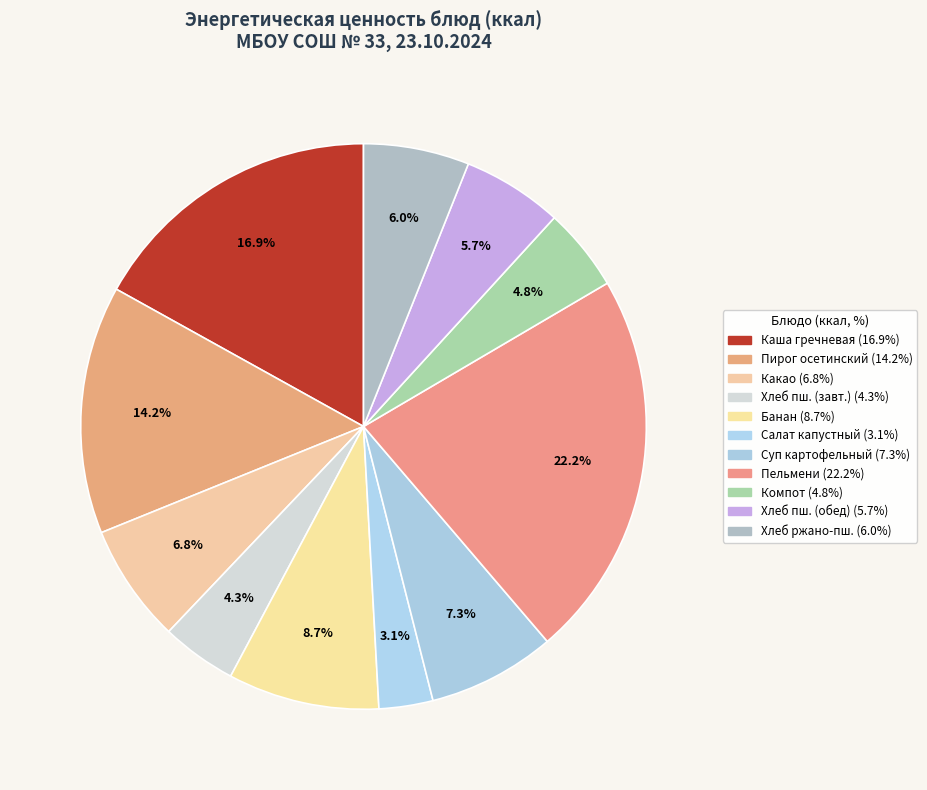

Which slice is the largest?

Пельмени мясные отварные с маслом сливочным